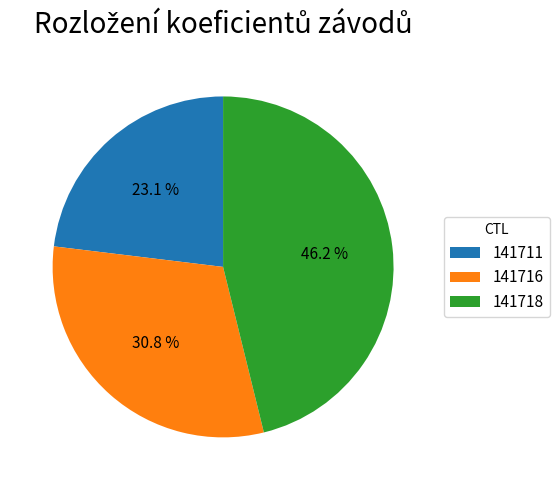

To the nearest percent, what is the difference between the 141711 and 141718 slice percentages?

23%